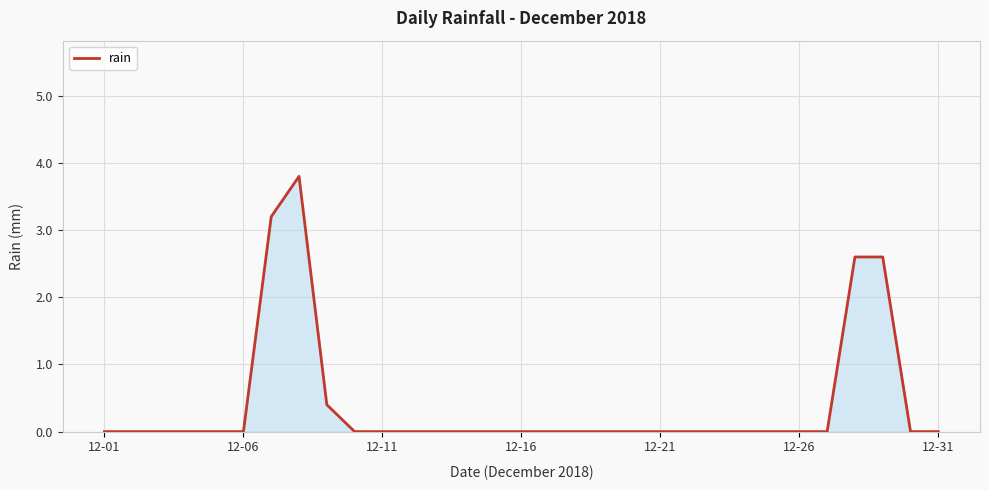

What is the greatest value displayed?

3.8